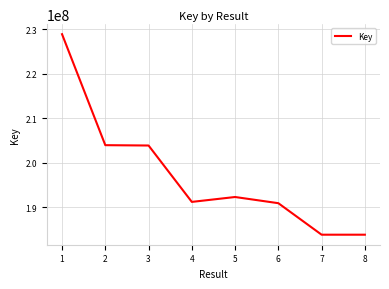

The value at 5 is 327490916. True or false?

False